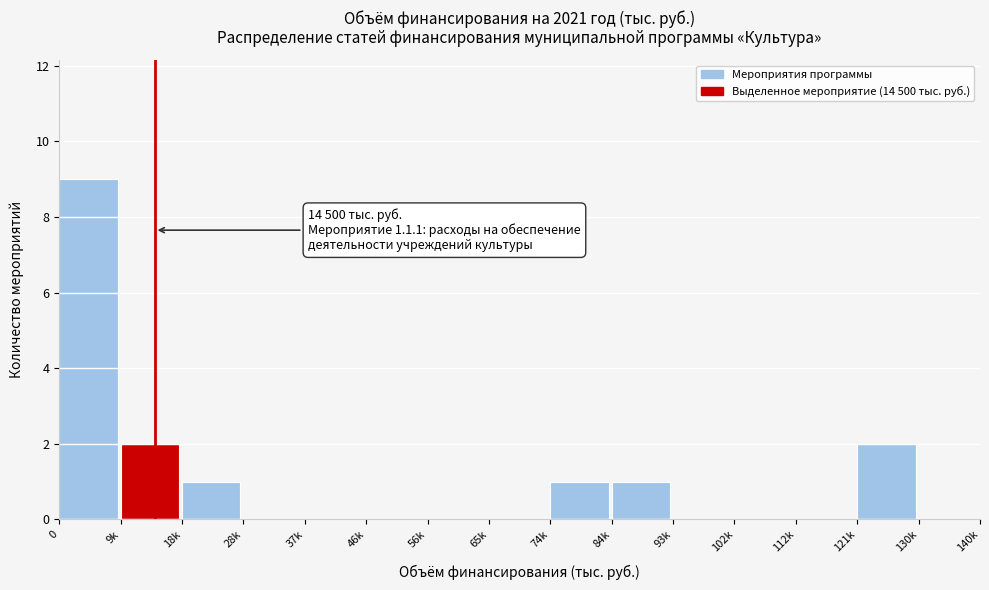

Reading left to right, list all the values displayed in this chart.

0=9	9k=2	18k=1	28k=0	37k=0	46k=0	56k=0	65k=0	74k=1	84k=1	93k=0	102k=0	112k=0	121k=2	130k=0